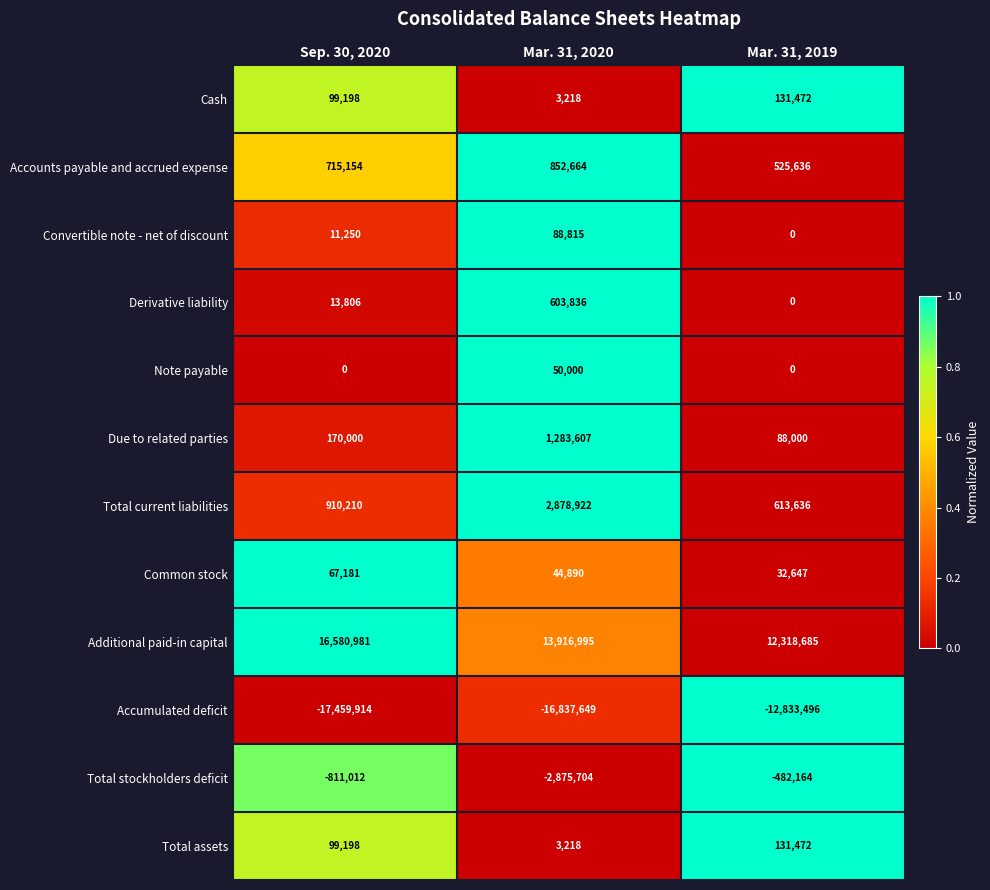

What is the maximum value shown in the chart?

16580981